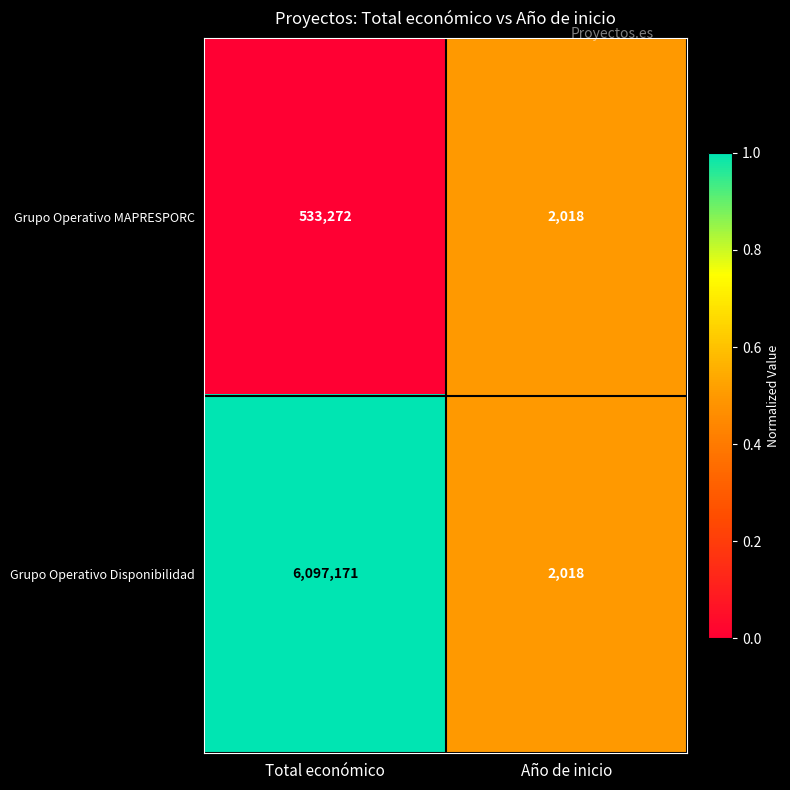

Is it true that Grupo Operativo Disponibilidad equals 2018 at Año de inicio?

True